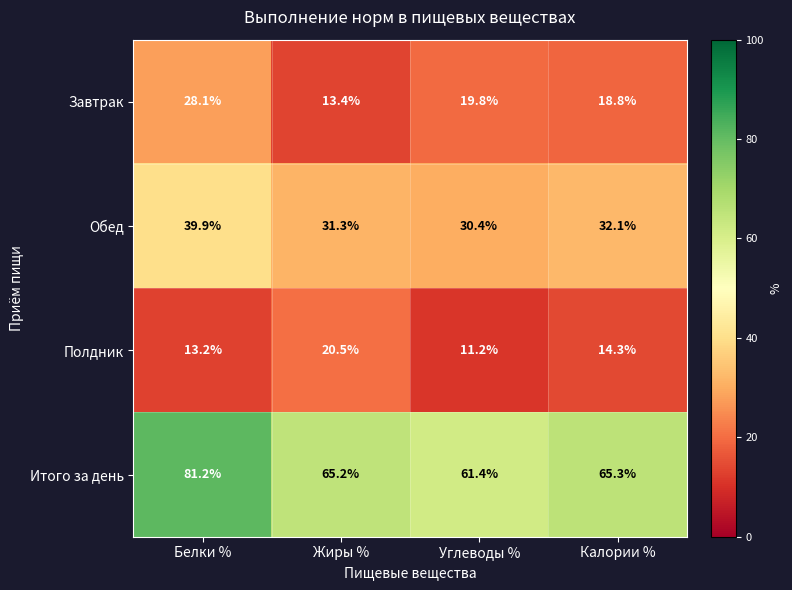

How many series are shown in this chart?

4